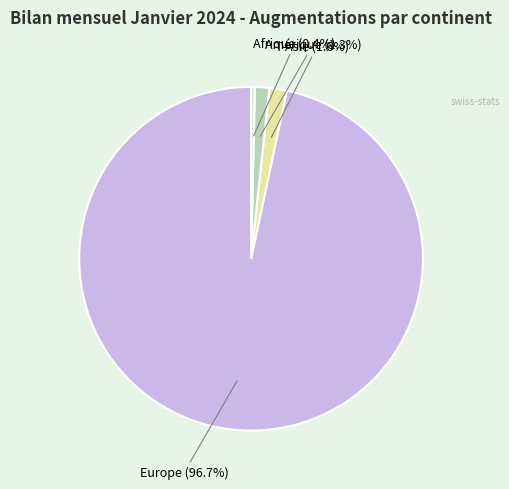

Is there any slice that represents more than half of the pie?

Yes